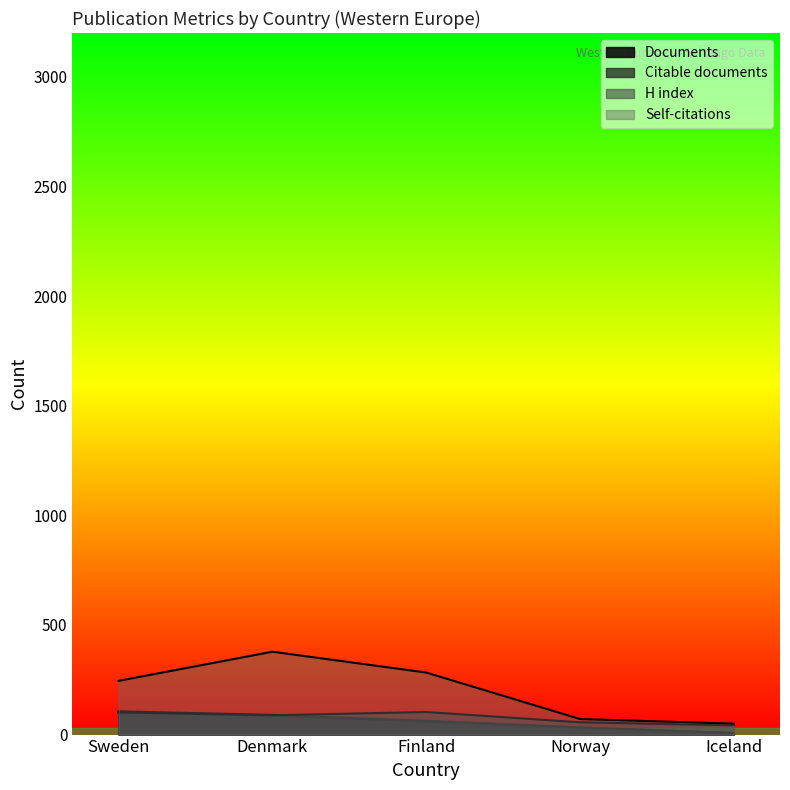

How many data points in H index are above 88?

2